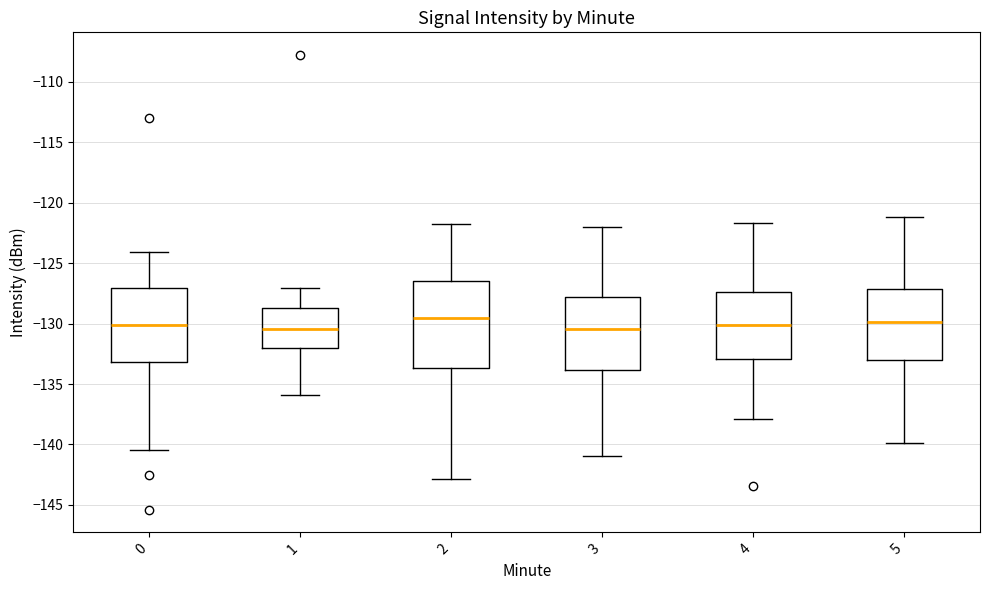

Reading left to right, transcribe this box plot: for each box, give where its median line is, the range the box spans, and where its two whiskers end, as read against the y-axis. The values are not printed on the chart, so give them approximately, as read against the axis.

0: median -130.0, box -133.0 to -127.0, whiskers -140.5 to -124.0
1: median -130.5, box -132.0 to -128.5, whiskers -136.0 to -127.0
2: median -129.5, box -133.5 to -126.5, whiskers -143.0 to -122.0
3: median -130.5, box -134.0 to -128.0, whiskers -141.0 to -122.0
4: median -130.0, box -133.0 to -127.5, whiskers -138.0 to -121.5
5: median -130.0, box -133.0 to -127.0, whiskers -140.0 to -121.0